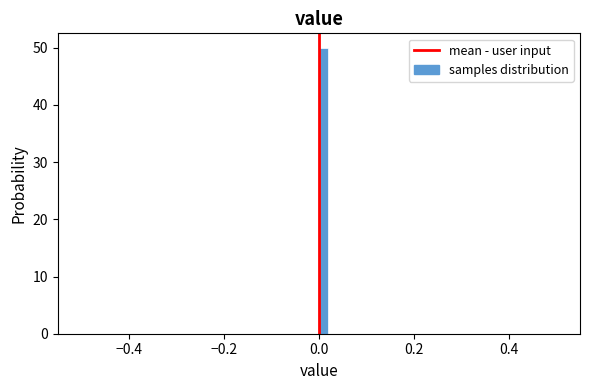

Around what value on the x-axis is the tallest bar? Give the approximate position of its centre, as read against the axis.

0.02